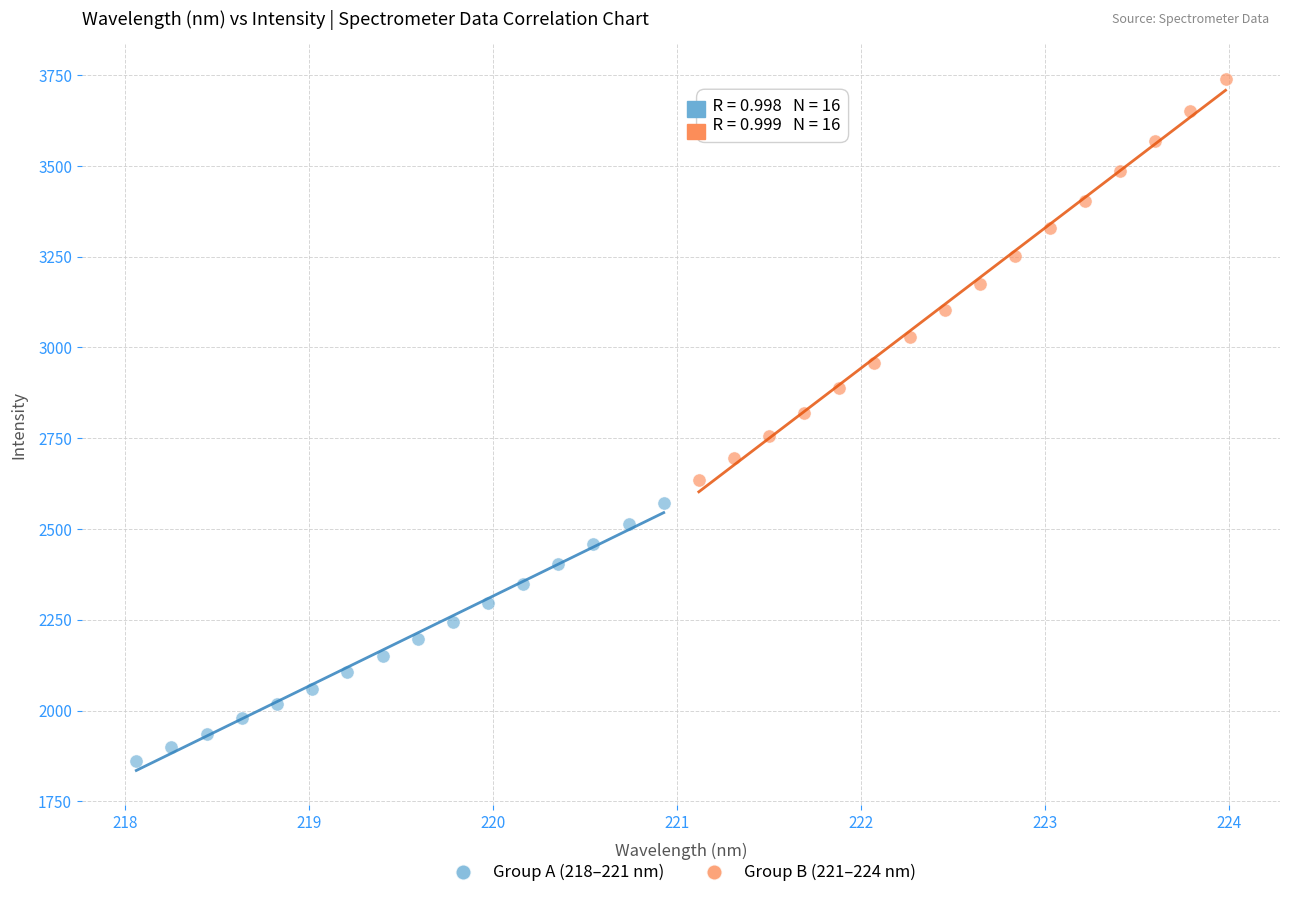

Which series has the widest spread of Y values?

Group B (221–224 nm)